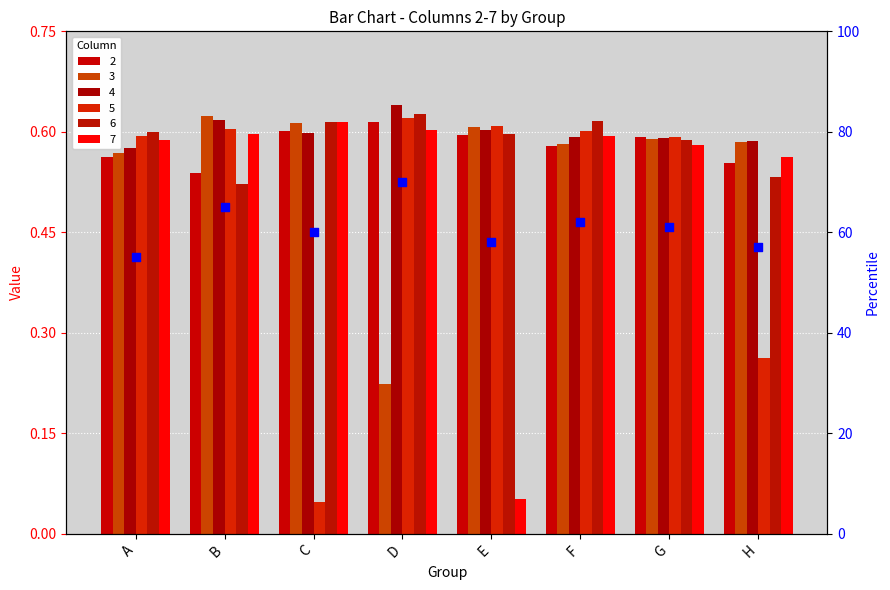

Between H and D, which is larger?

D